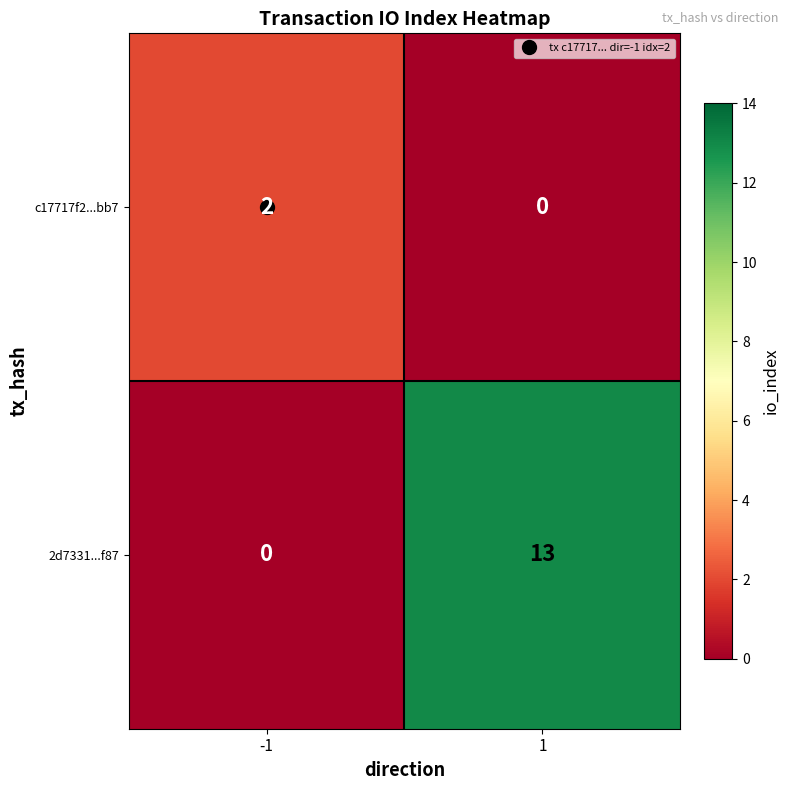

What is the sum of the 2d7331...f87 values at -1 and 1?

13